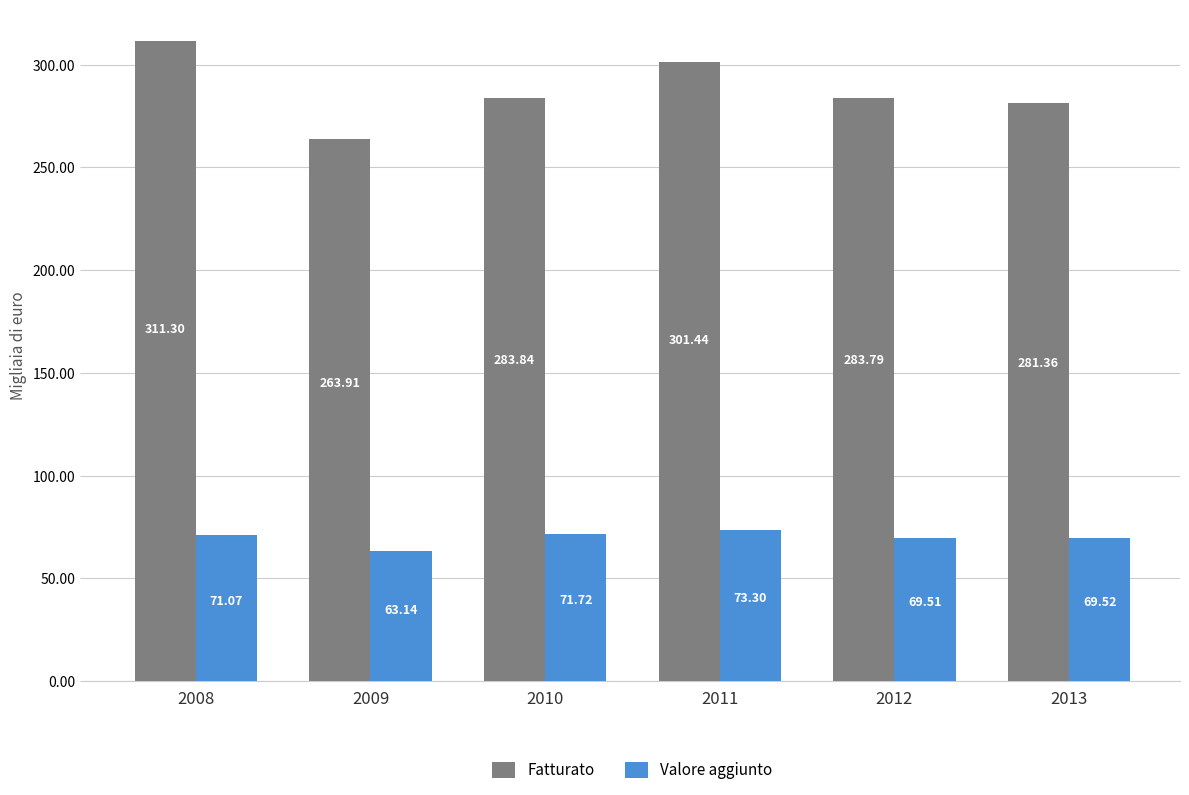

Rank the categories by Fatturato value from highest to lowest.

2008, 2011, 2010, 2012, 2013, 2009